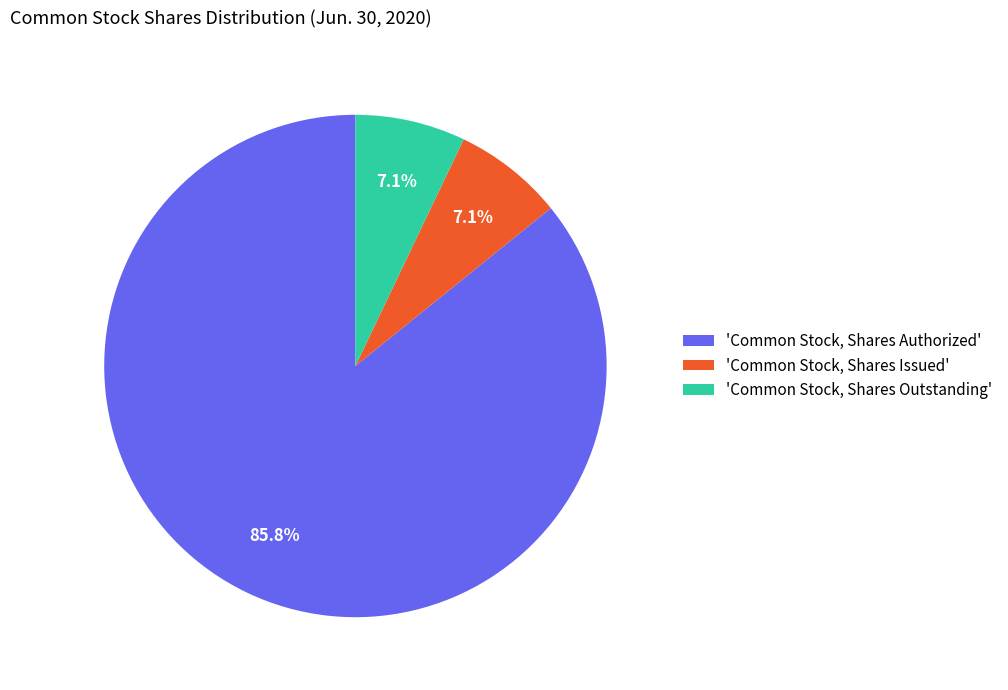

What portion of the pie excludes 'Common Stock, Shares Issued'?

92.9%